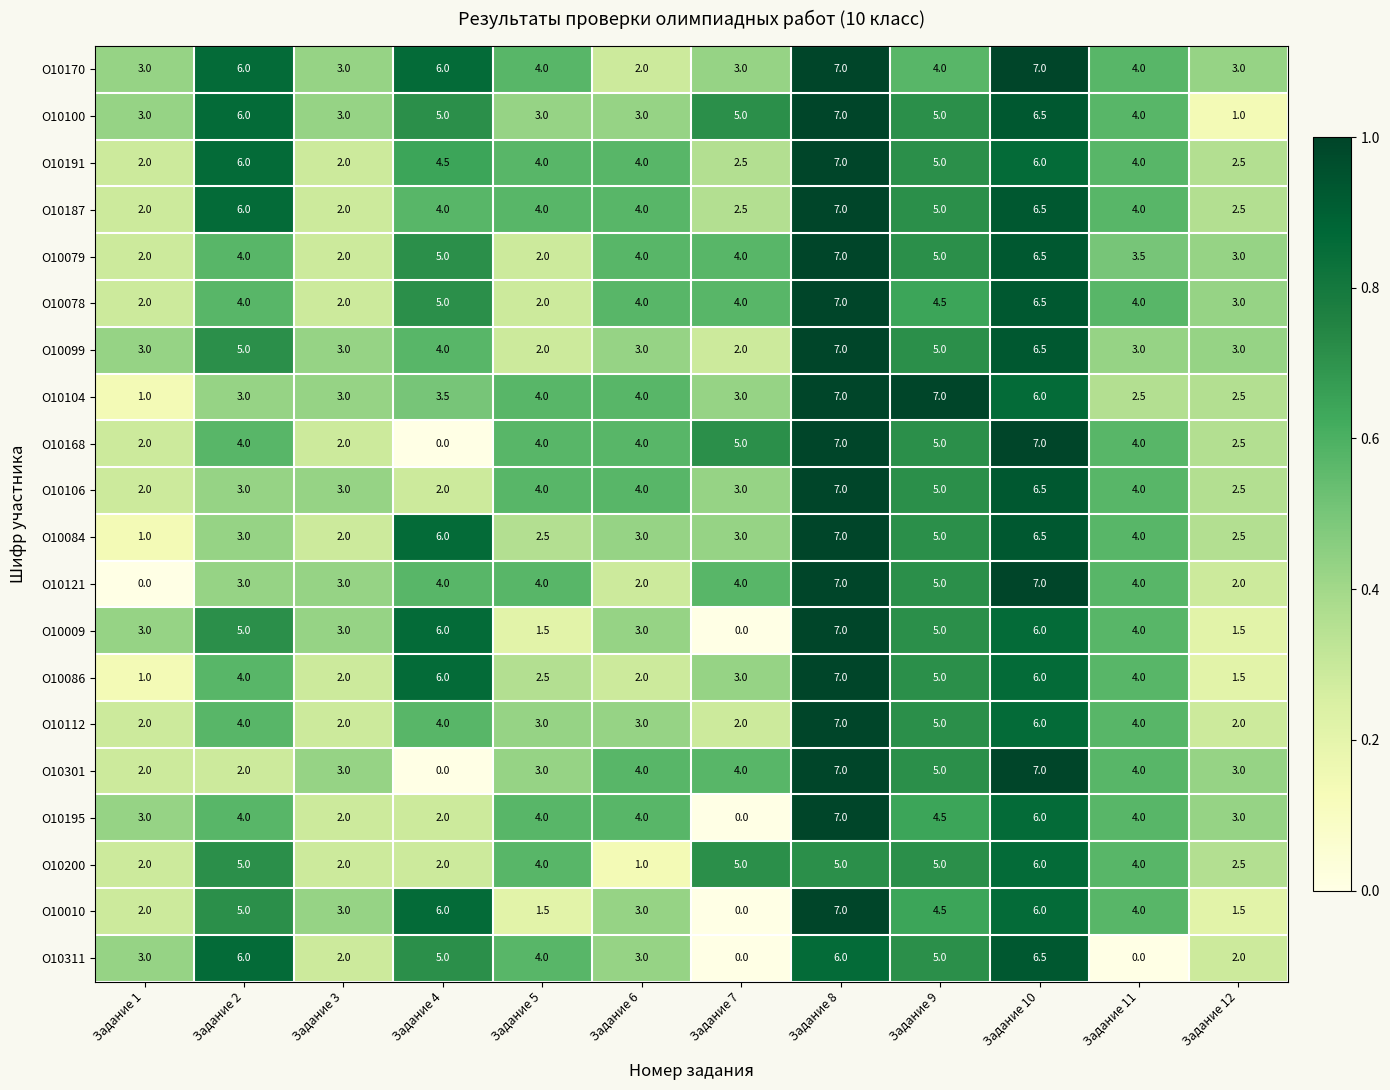

What is the difference between the second highest and second lowest values in the О10311 series?

6.0